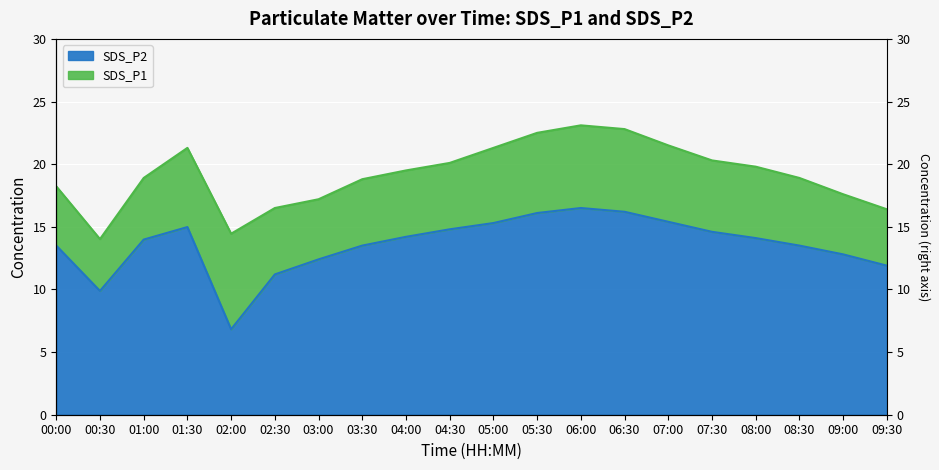

True or false: SDS_P1 and SDS_P2 intersect in this chart.

False